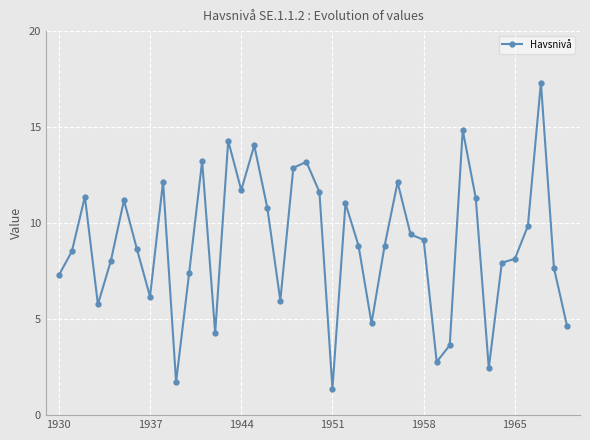

How many categories are shown in the chart?

40